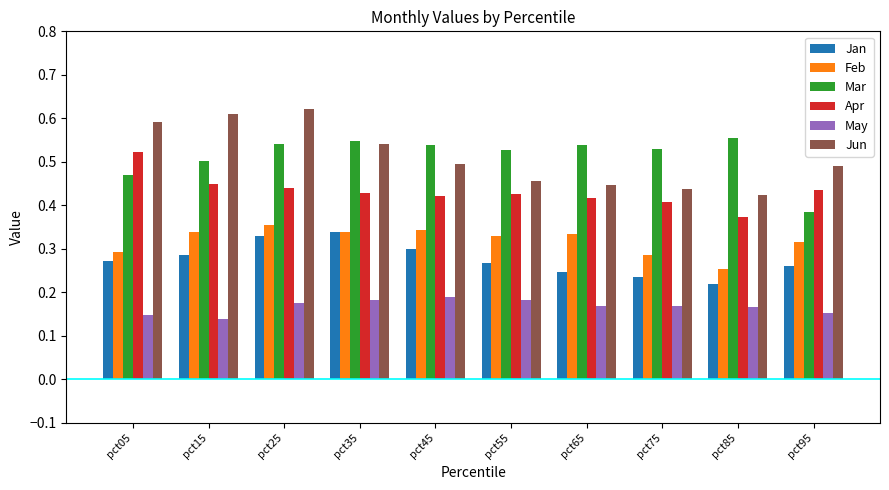

The value of Mar at pct25 is 0.2. True or false?

False